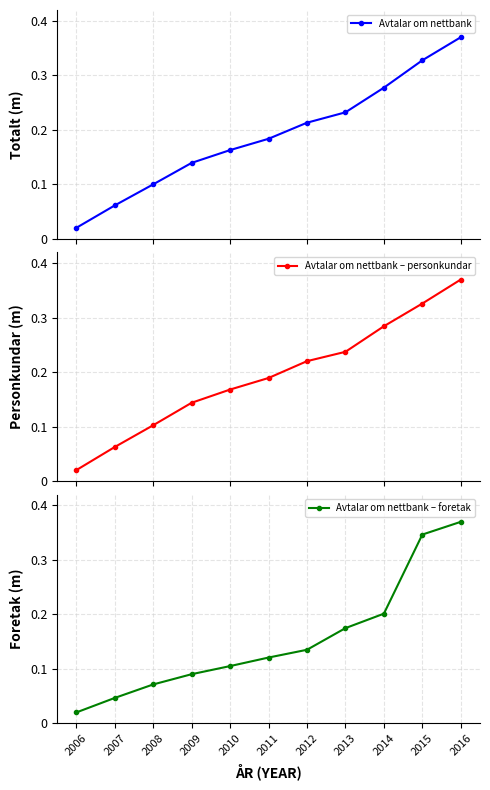

Reading left to right, transcribe all the data shown in this chart.

Avtalar om nettbank: 0.0	0.1	0.1	0.1	0.2	0.2	0.2	0.2	0.3	0.3	0.4
Avtalar om nettbank – personkundar: 0.0	0.1	0.1	0.1	0.2	0.2	0.2	0.2	0.3	0.3	0.4
Avtalar om nettbank – foretak: 0.0	0.0	0.1	0.1	0.1	0.1	0.1	0.2	0.2	0.3	0.4